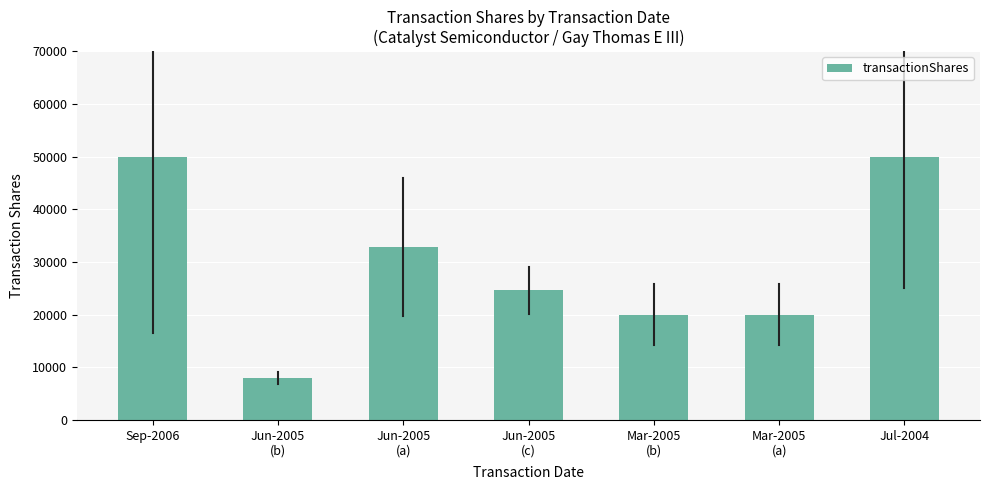

Which category has the lowest value across all series?

Jun-2005
(b)